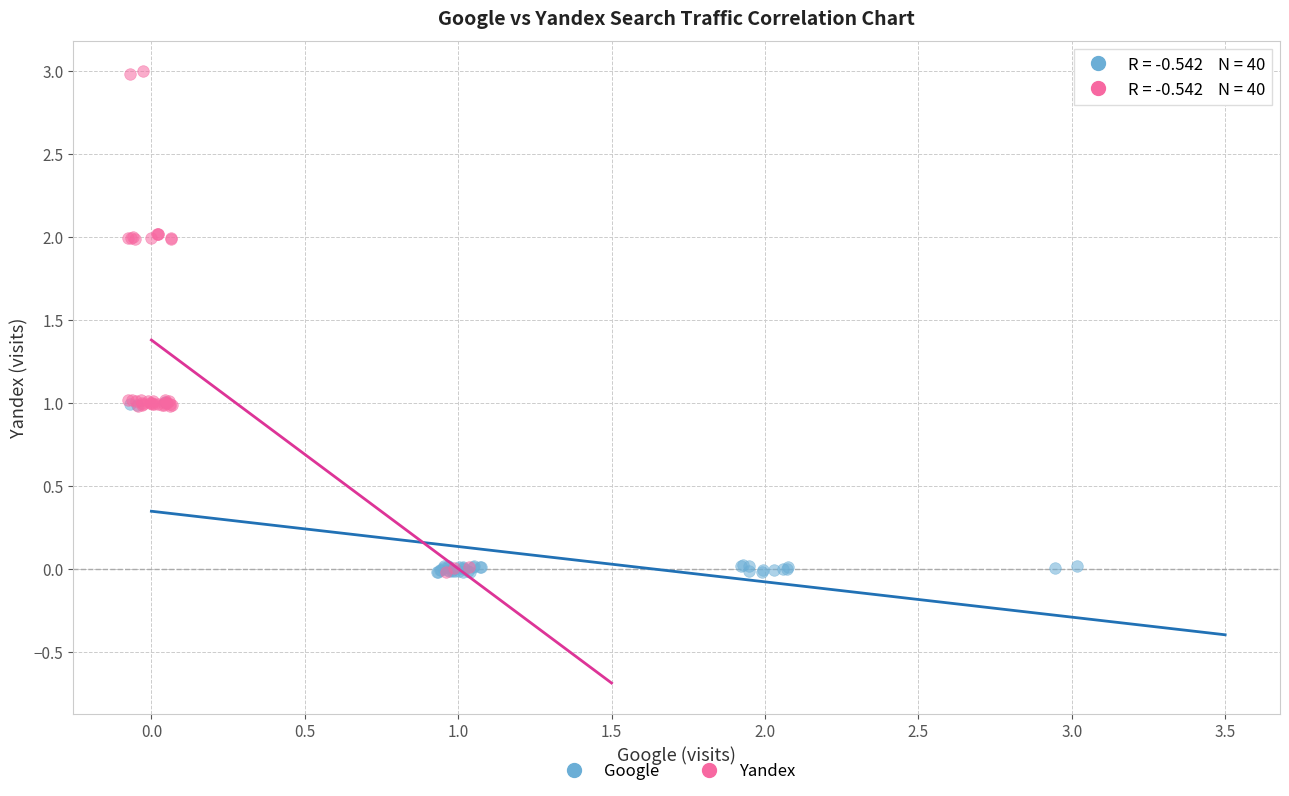

Which series reaches the maximum Y coordinate?

Yandex